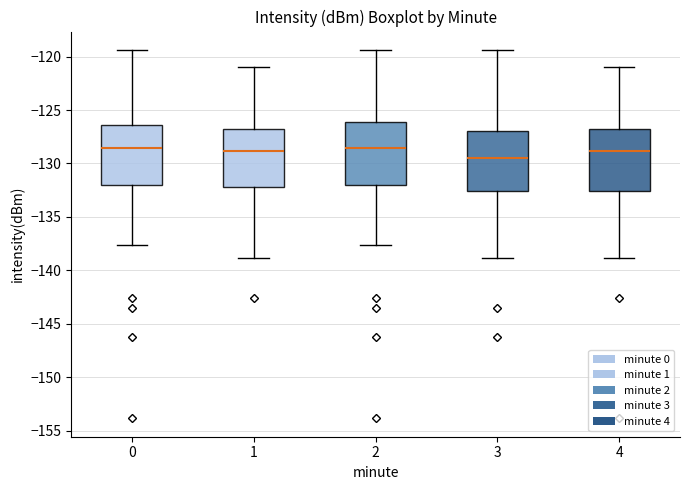

Reading left to right, transcribe this box plot: for each box, give where its median line is, the range the box spans, and where its two whiskers end, as read against the y-axis. The values are not printed on the chart, so give them approximately, as read against the axis.

0: median -128.5, box -132.0 to -126.5, whiskers -137.5 to -119.5
1: median -129.0, box -132.0 to -127.0, whiskers -139.0 to -121.0
2: median -128.5, box -132.0 to -126.0, whiskers -137.5 to -119.5
3: median -129.5, box -132.5 to -127.0, whiskers -139.0 to -119.5
4: median -129.0, box -132.5 to -127.0, whiskers -139.0 to -121.0